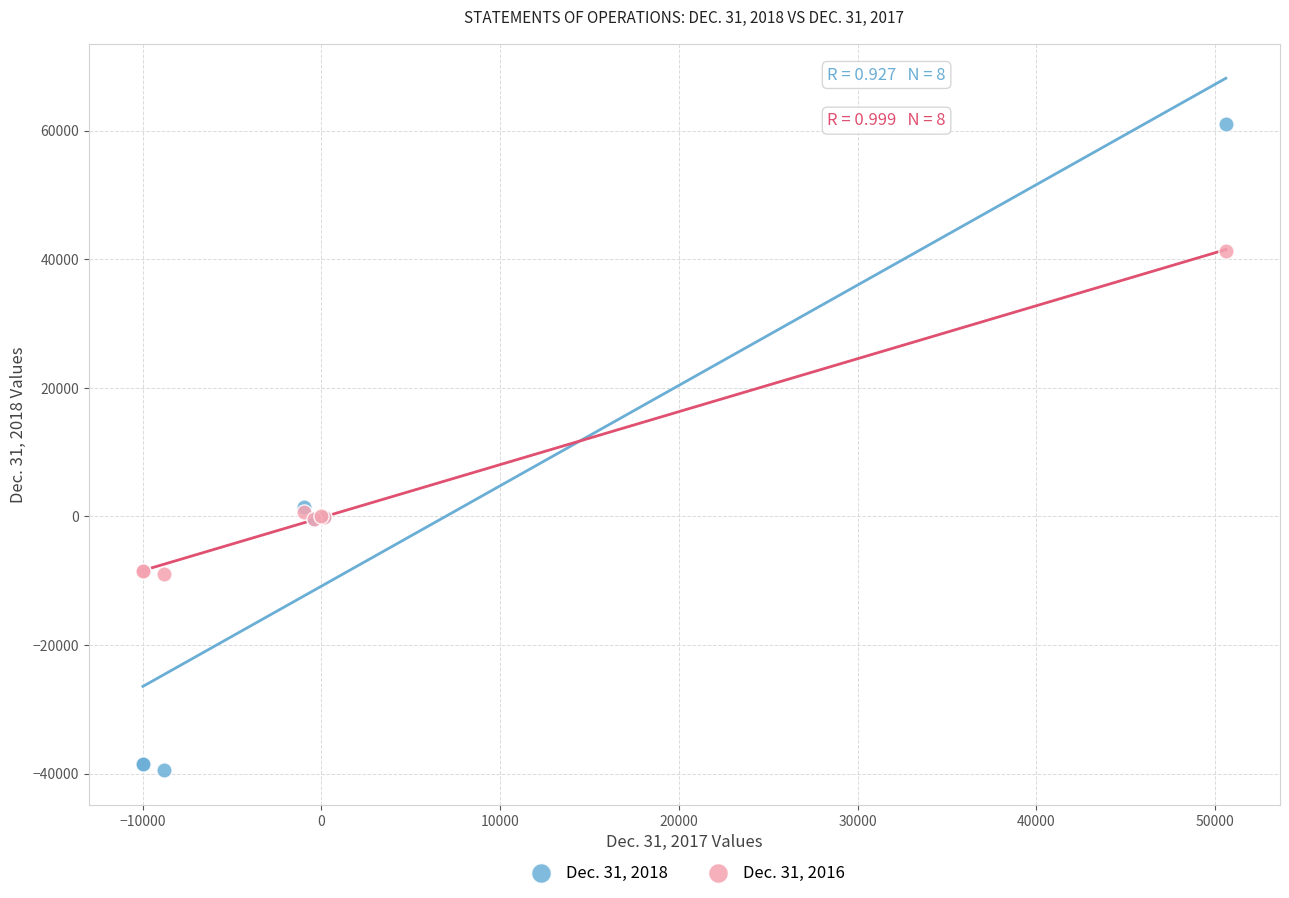

What are all the series names shown in the legend?

Dec. 31, 2018, Dec. 31, 2016